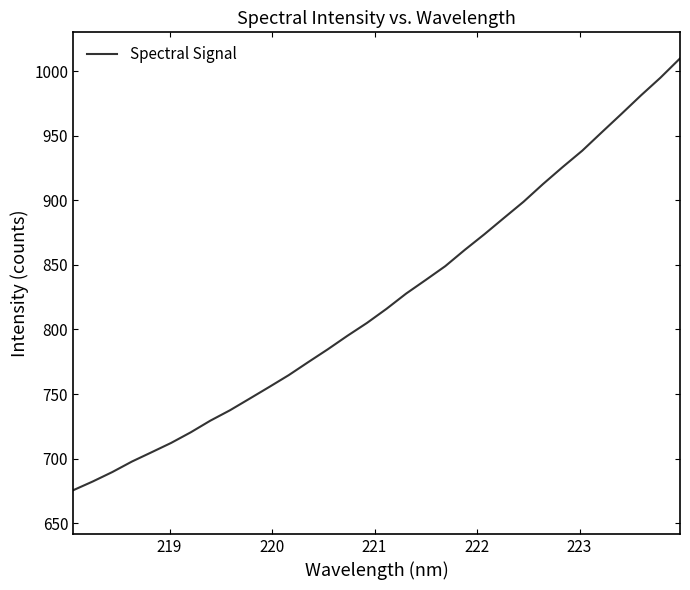

What is the smallest value displayed?

675.5